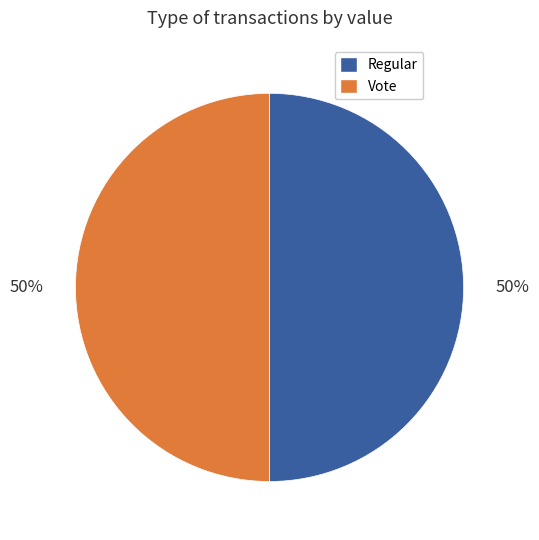

Combined, do Regular and Vote account for over 50%?

Yes